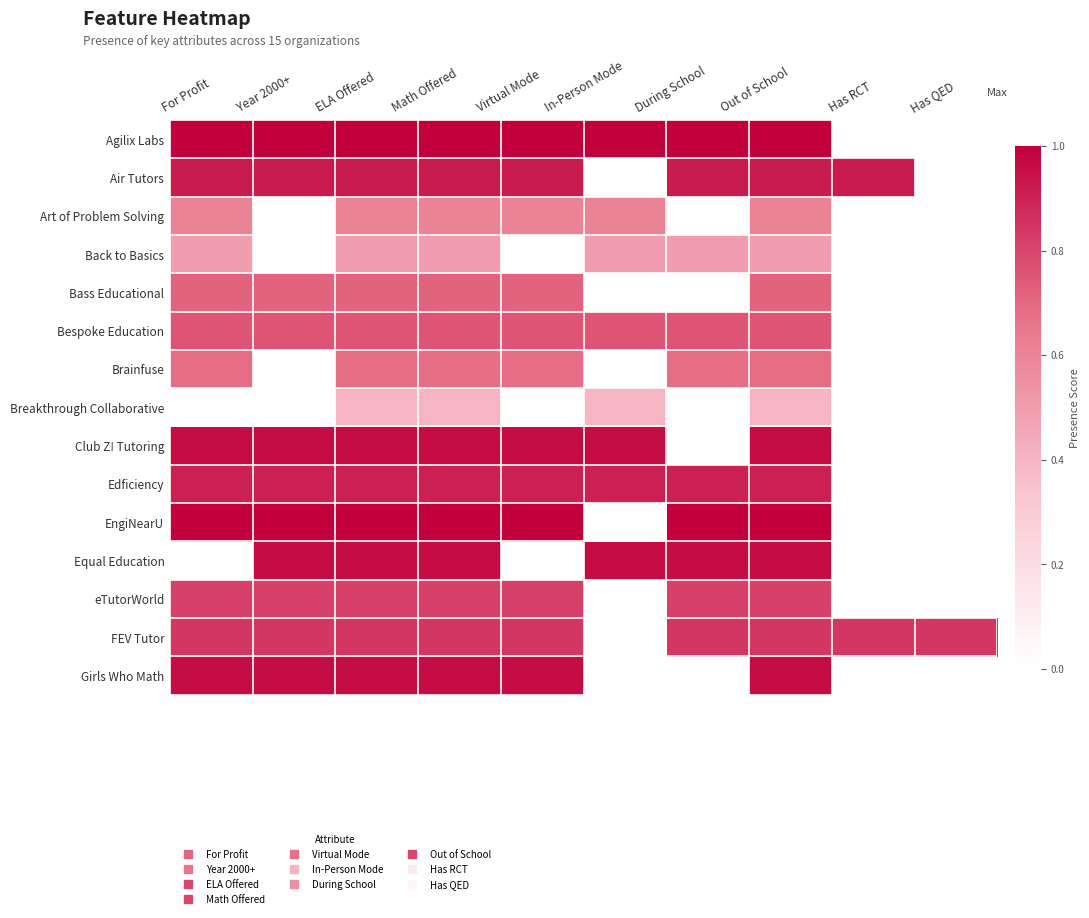

Rank the series by their maximum value, from highest to lowest.

Agilix Labs, EngiNearU, Club Z! Tutoring, Equal Education, Girls Who Math, Air Tutors, Edficiency, FEV Tutor, eTutorWorld, Bespoke Education, Bass Educational, Brainfuse, Art of Problem Solving, Back to Basics, Breakthrough Collaborative